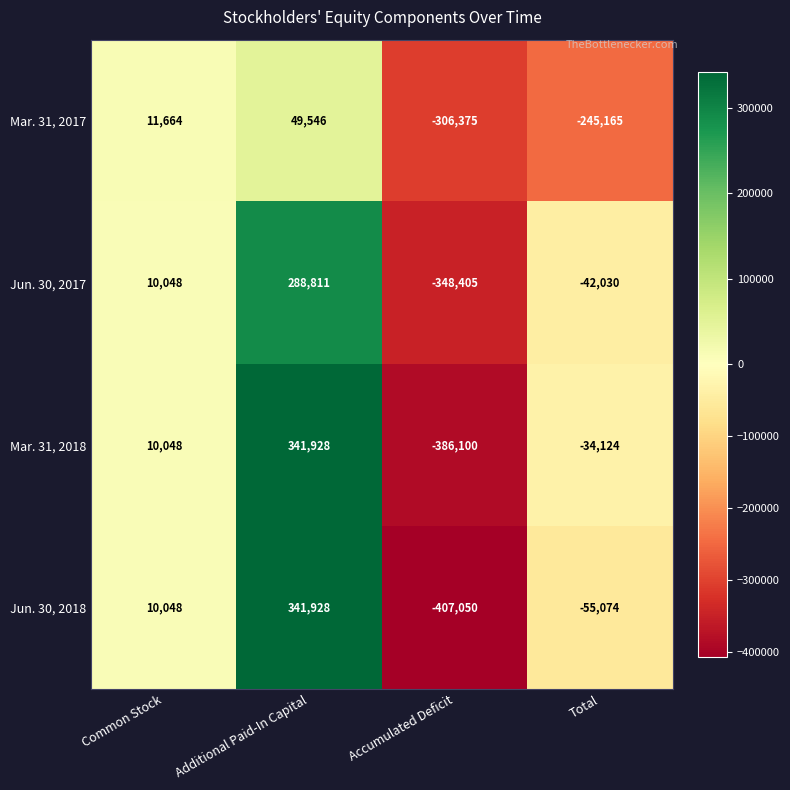

What is the average value of the Jun. 30, 2017 series?

-22894